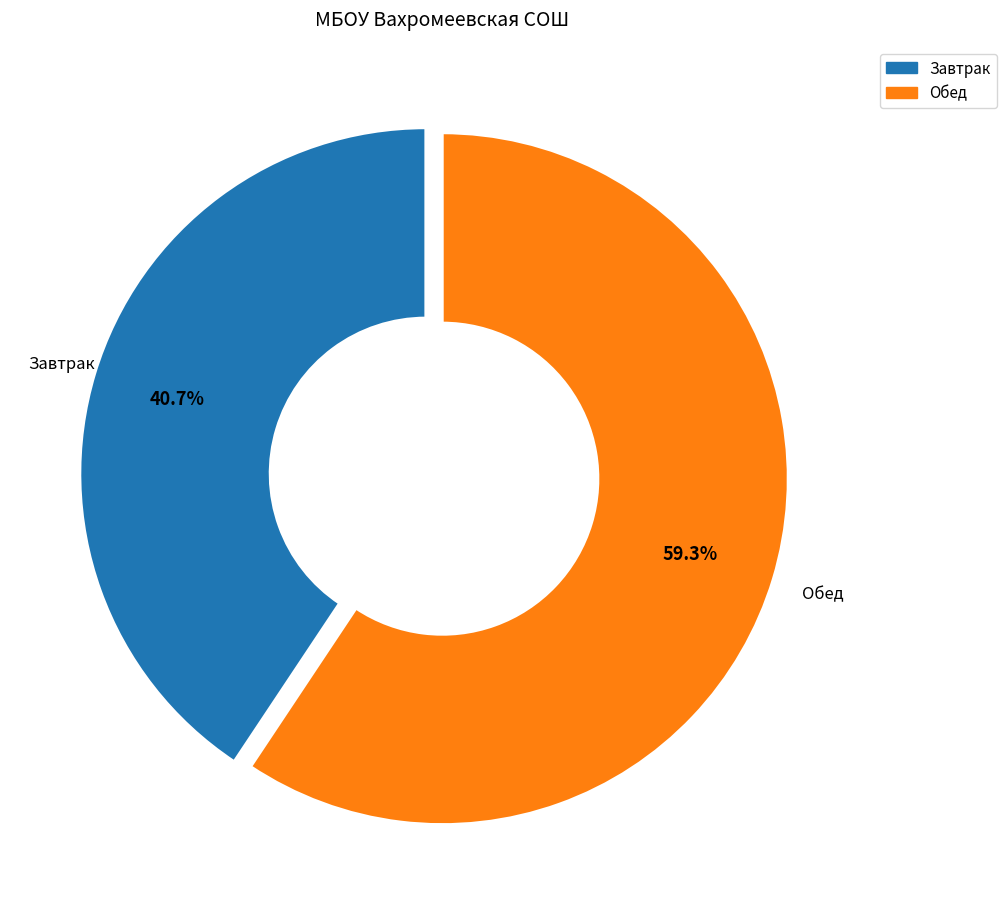

Is there any slice that represents more than half of the pie?

Yes